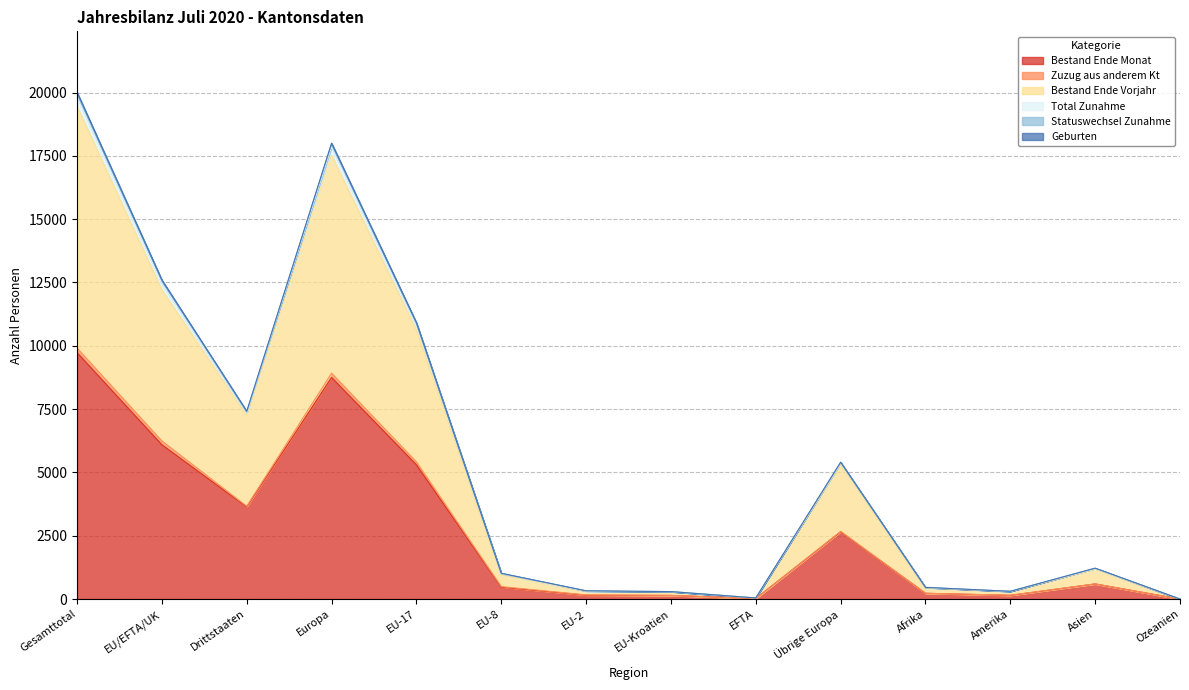

True or false: Bestand Ende Monat has a value of 226 at Amerika.

False